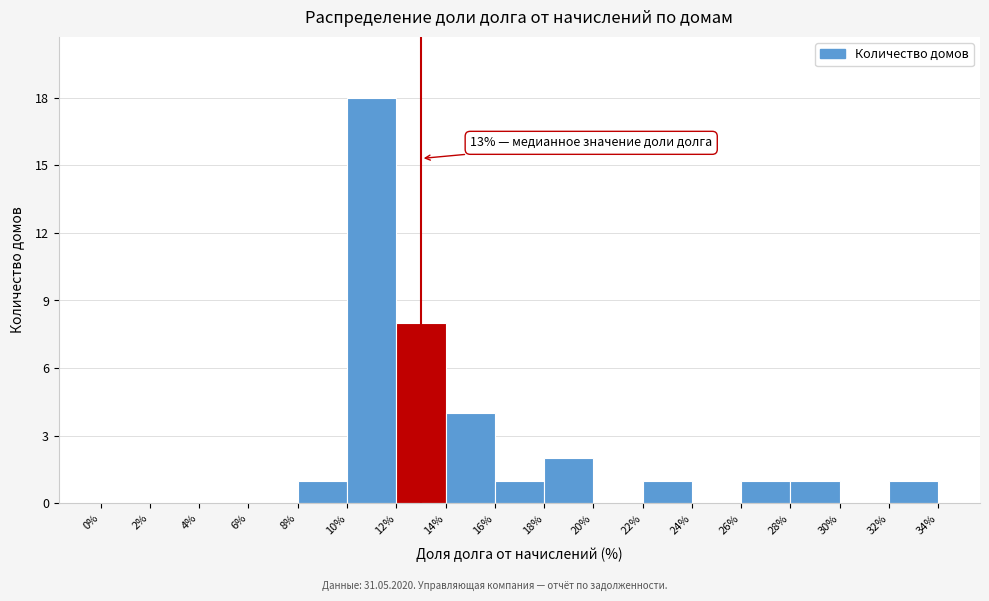

Which range on the x-axis has the tallest bar?

10% to 12%